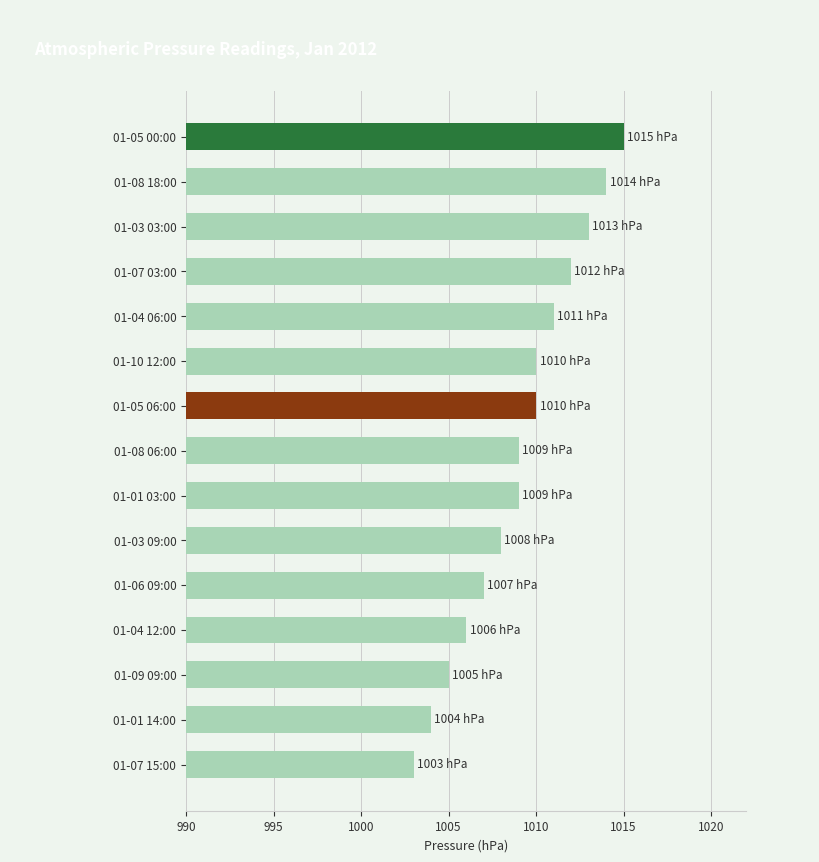

How many bars are there in total?

15